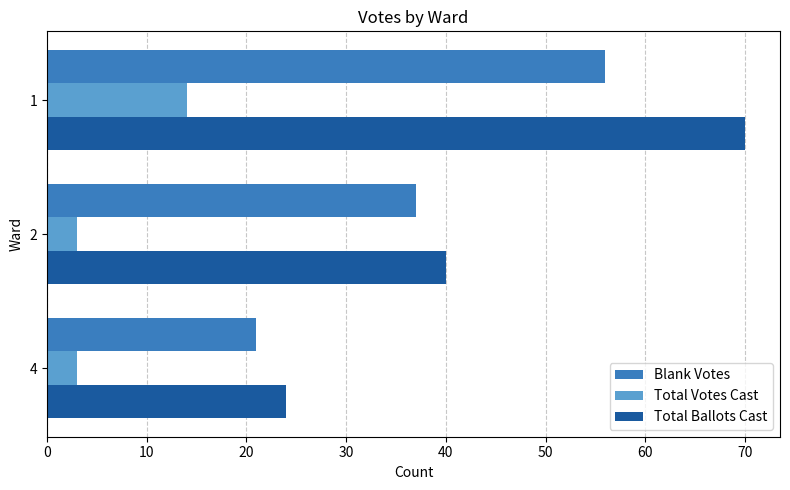

The Blank Votes series shows 21 at 4. True or false?

True